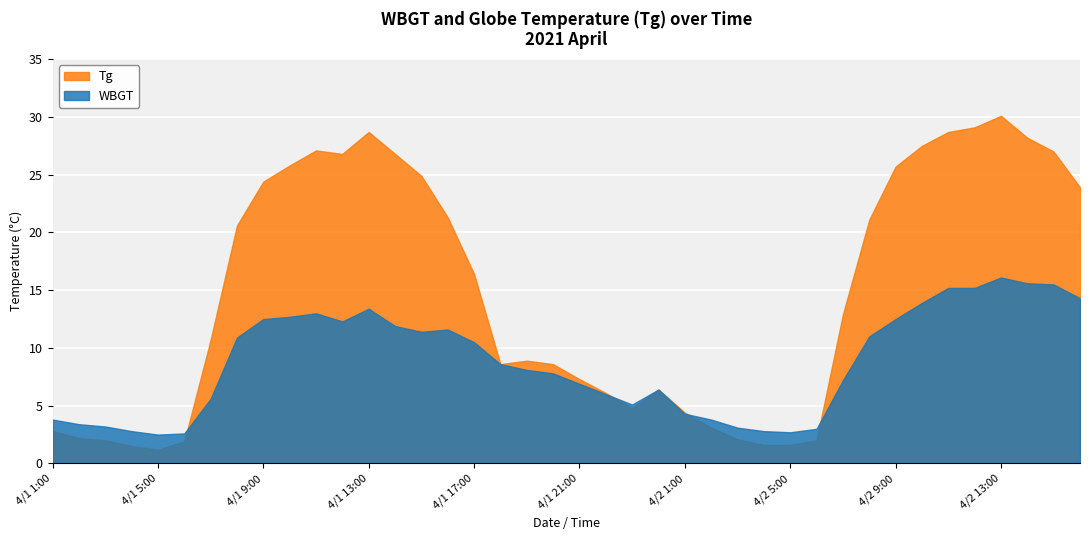

Where is the first local minimum for WBGT?

4/1 5:00